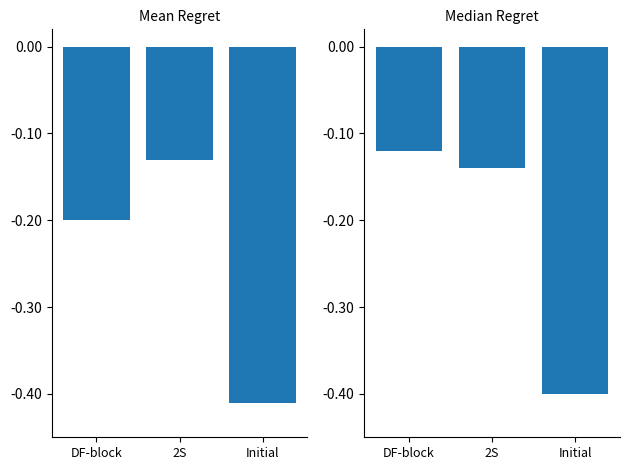

Rank the categories by Mean Regret value from highest to lowest.

2S, DF-block, Initial